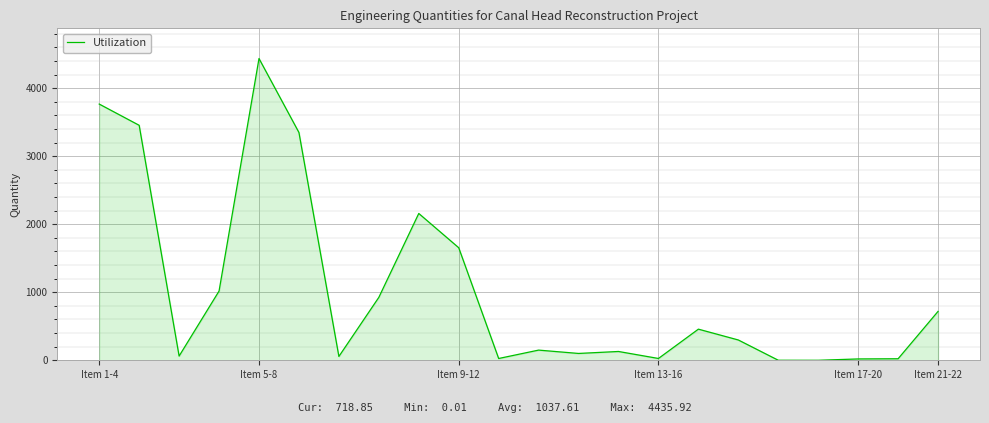

What is the maximum value shown in the chart?

4435.9